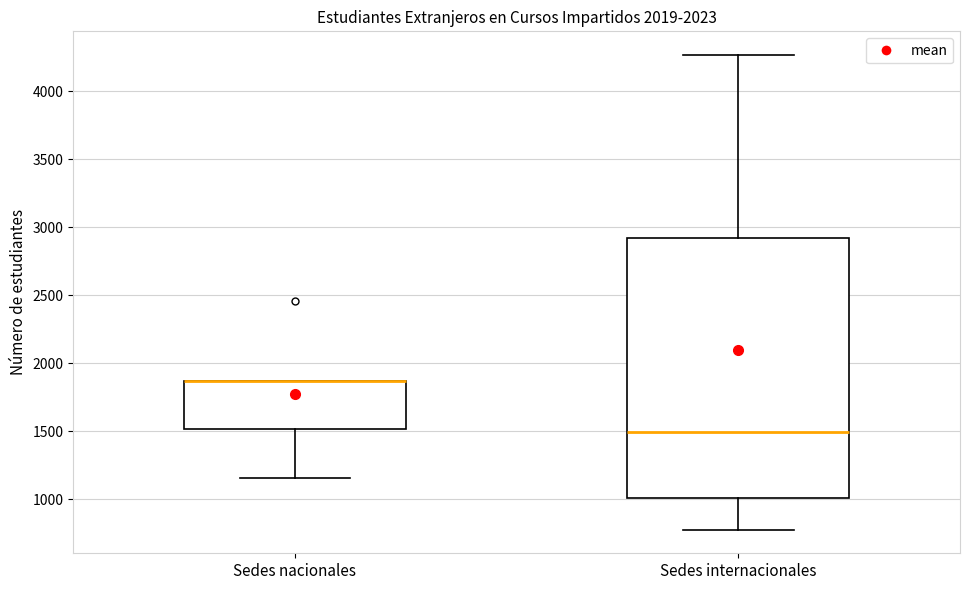

Reading left to right, read every box against the y-axis: the position of its median line, the range the box covers, and the ends of its whiskers. The values are not printed on the chart, so give them approximately, as read against the axis.

Sedes nacionales: median 1850 (drawn on the box's upper edge), box 1500 to 1850, whiskers 1150 to 1850
Sedes internacionales: median 1500, box 1000 to 2950, whiskers 800 to 4250